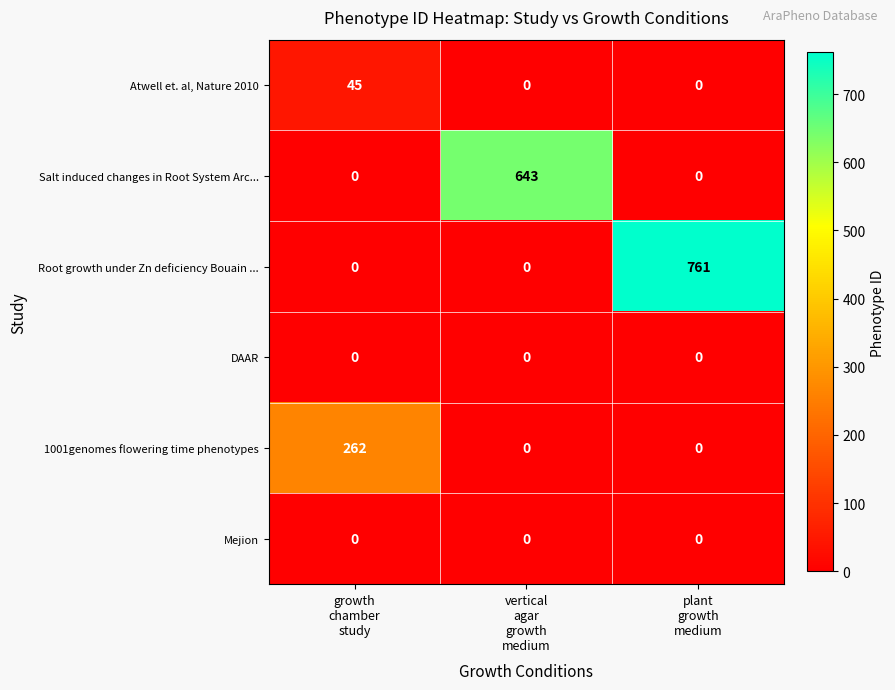

Reading left to right, list all the values displayed in this chart.

Atwell et. al, Nature 2010: 45	0	0
Salt induced changes in Root System Arc...: 0	643	0
Root growth under Zn deficiency Bouain ...: 0	0	761
DAAR: 0	0	0
1001genomes flowering time phenotypes: 262	0	0
Mejion: 0	0	0